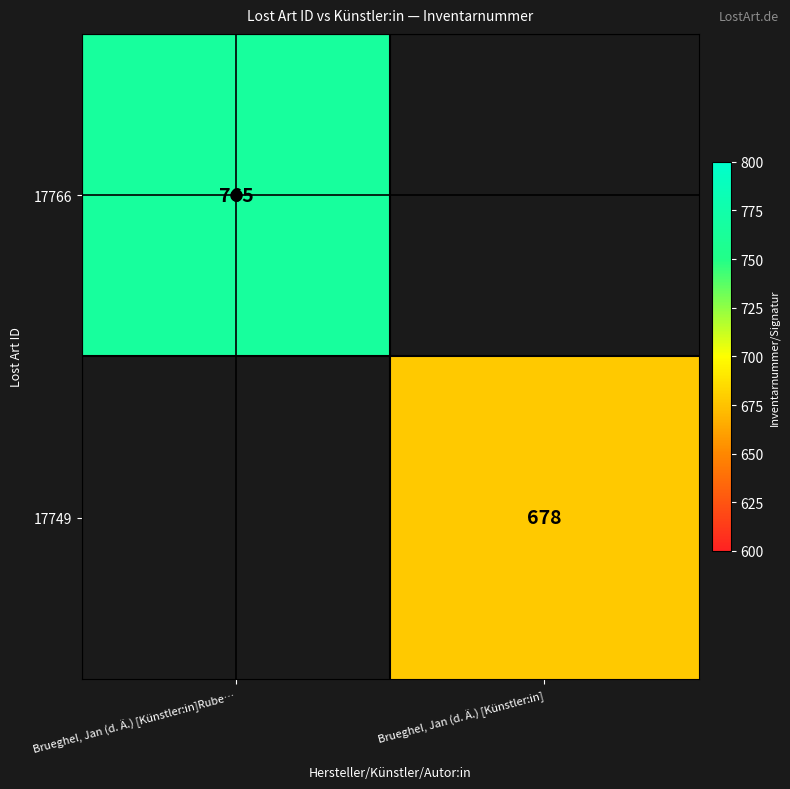

At which category does the chart reach its minimum across all series?

Brueghel, Jan (d. Ä.) [Künstler:in]